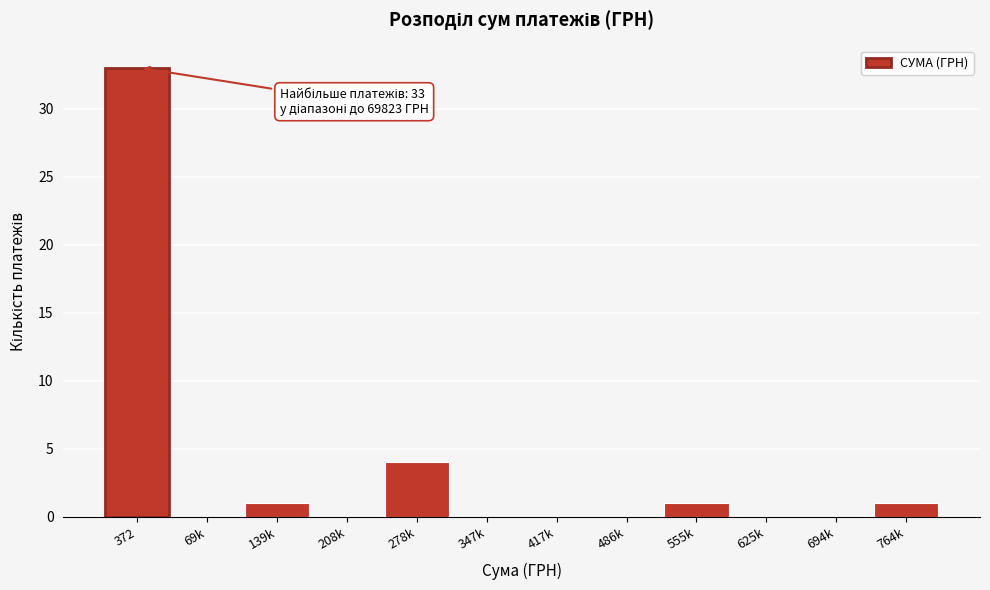

Reading left to right, extract all data points from this chart.

372=33	69k=0	139k=1	208k=0	278k=4	347k=0	417k=0	486k=0	555k=1	625k=0	694k=0	764k=1